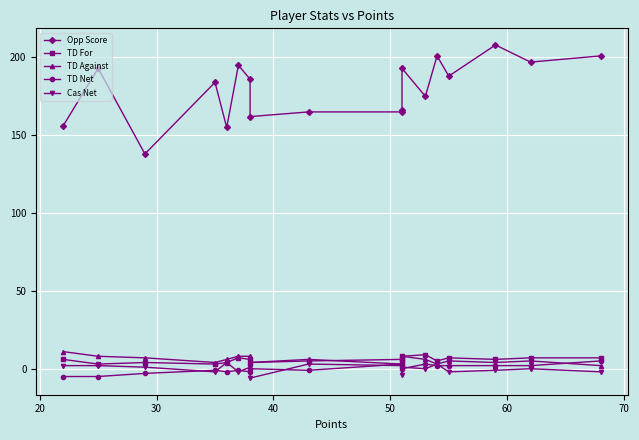

What are all the series names shown in the legend?

Opp Score, TD For, TD Against, TD Net, Cas Net